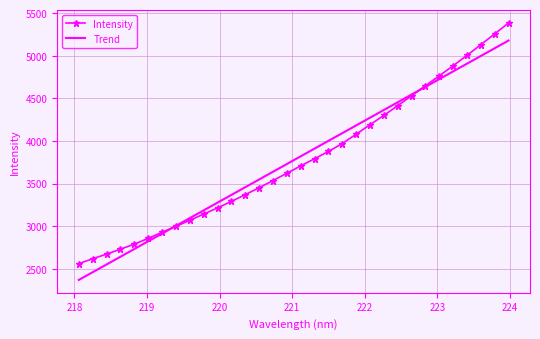

True or false: Intensity and Trend cross at least once.

True